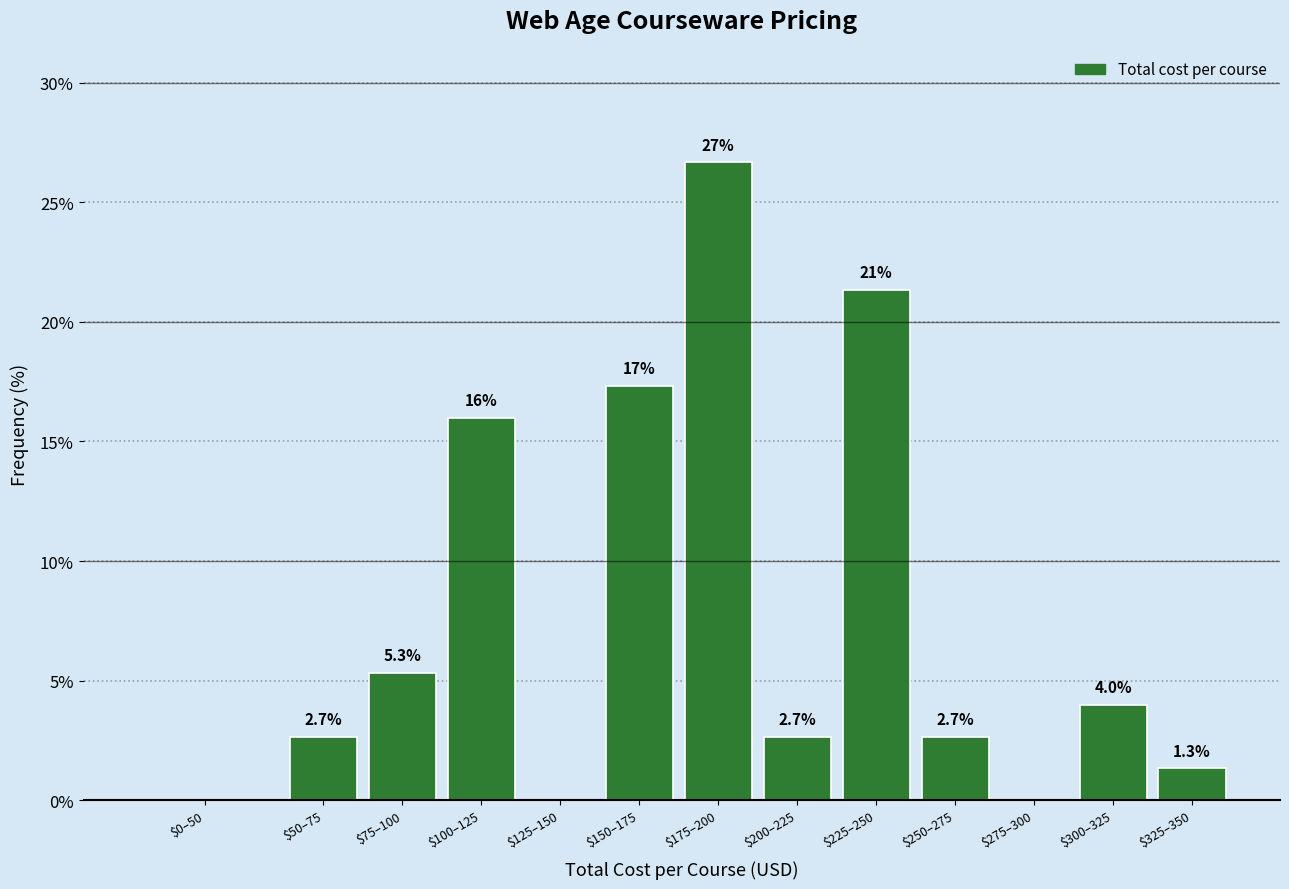

Is it true that the value at $175–200 is 26.7?

True